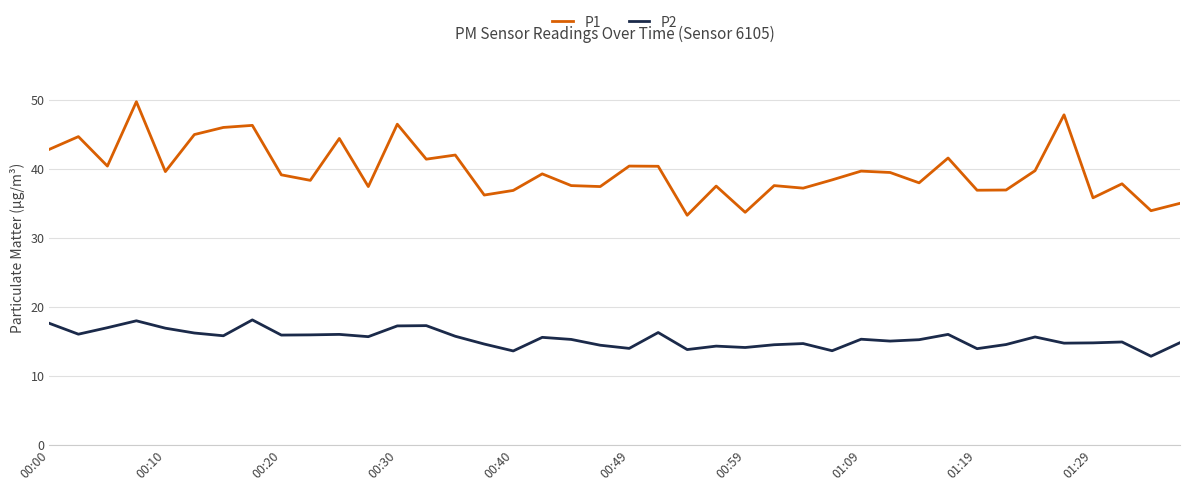

Which series has the largest total across all categories?

P1